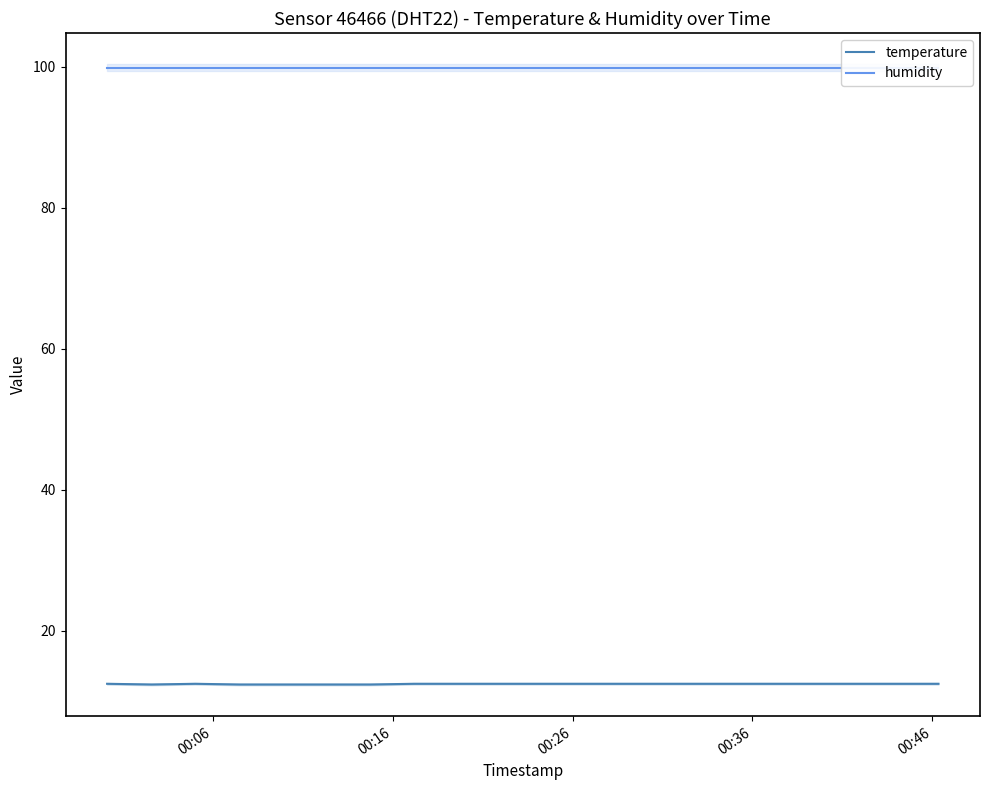

What is the maximum value for temperature?

12.5